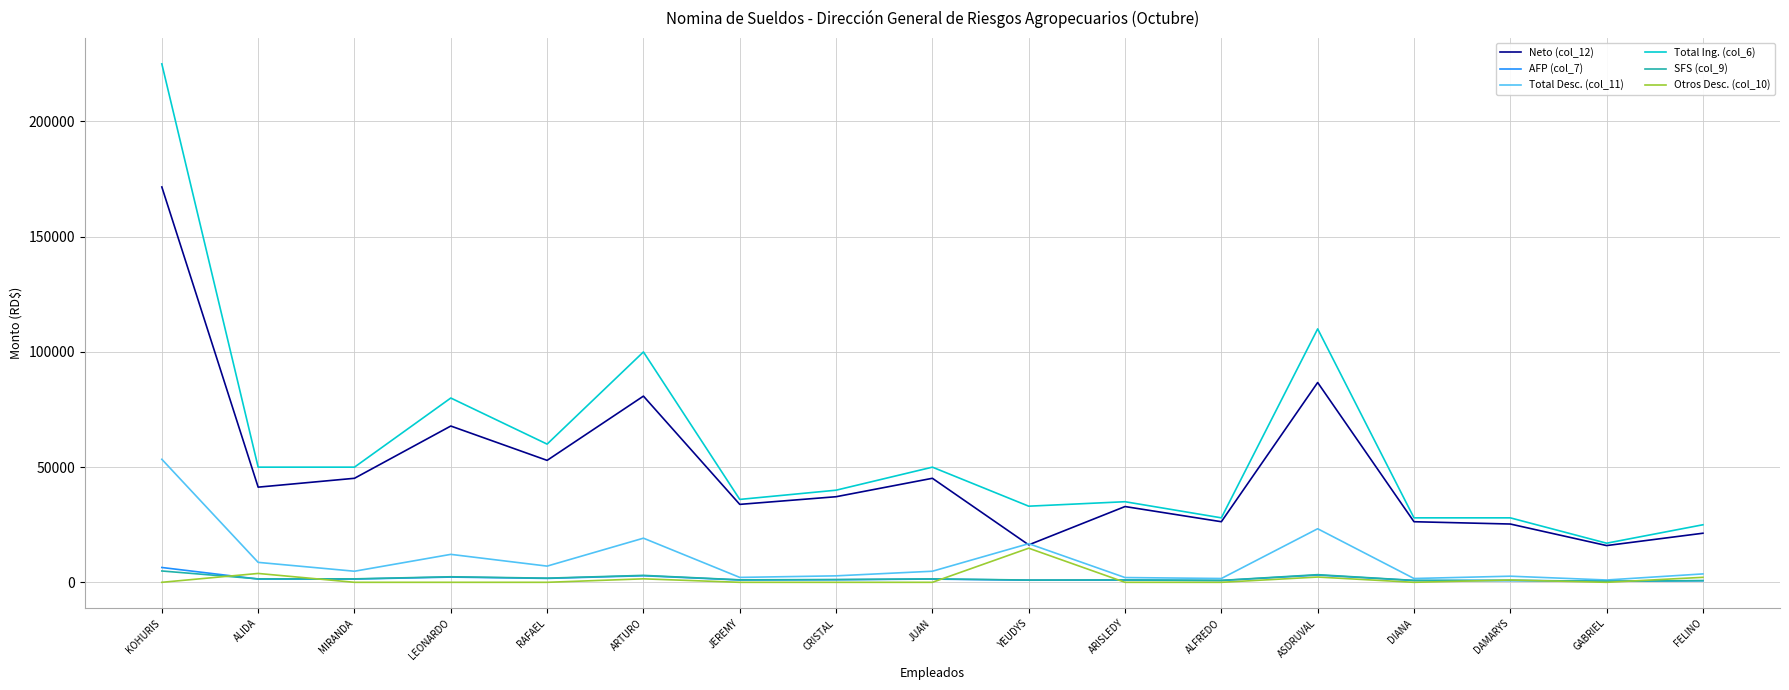

What is the maximum value shown in the chart?

225000.0